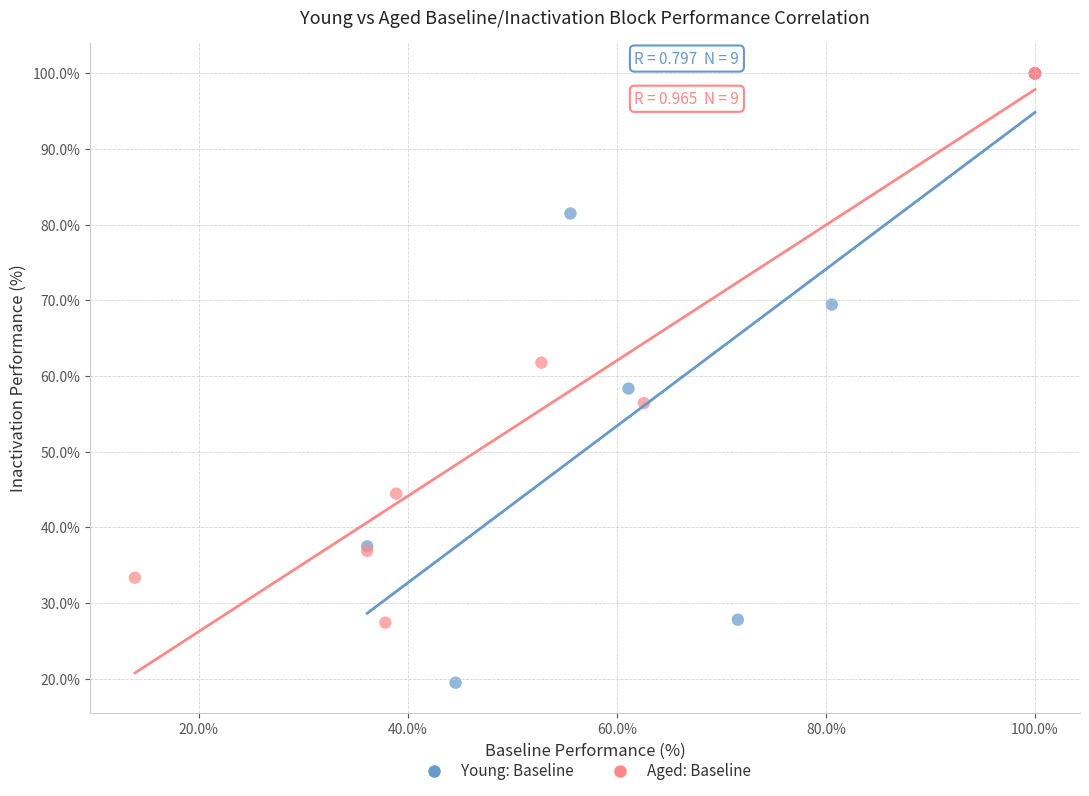

Which series reaches the minimum Y coordinate?

Young: Baseline